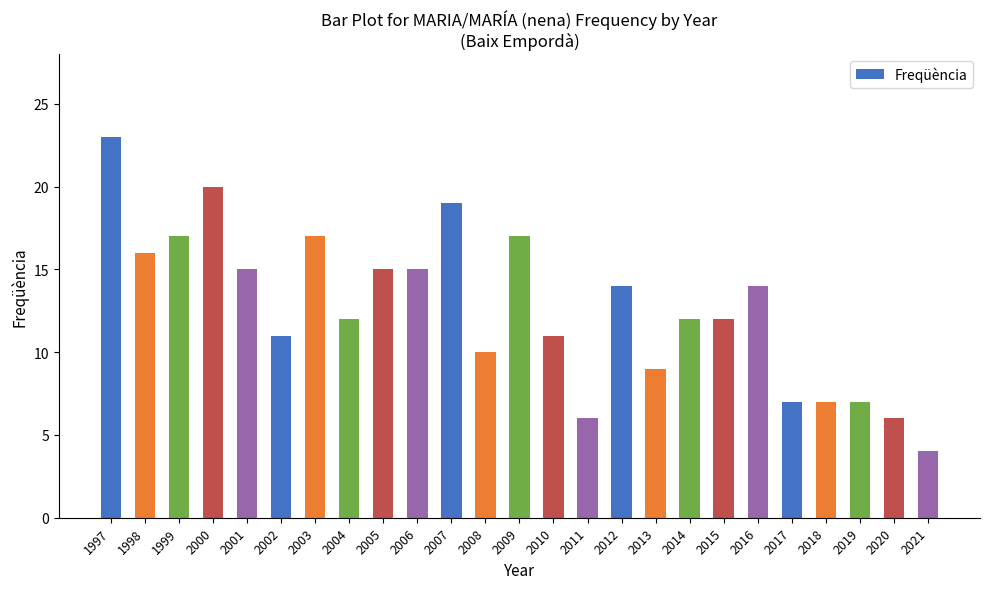

Reading left to right, what are all the values shown in this chart?

23	16	17	20	15	11	17	12	15	15	19	10	17	11	6	14	9	12	12	14	7	7	7	6	4